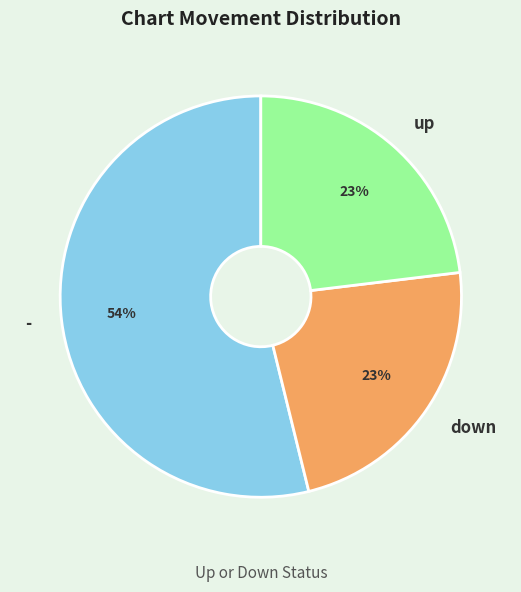

Approximately how many times larger is the value at down compared to up?

1.0